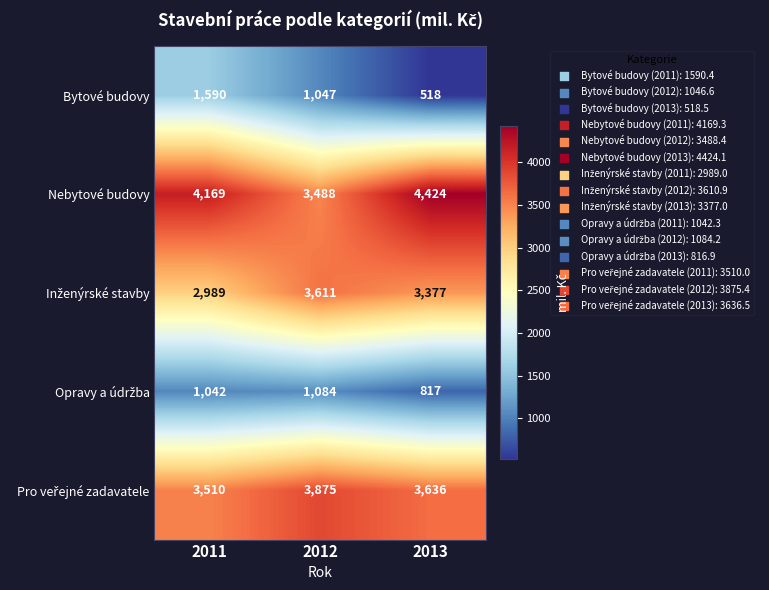

True or false: Bytové budovy has a value of 944 at 2011.

False